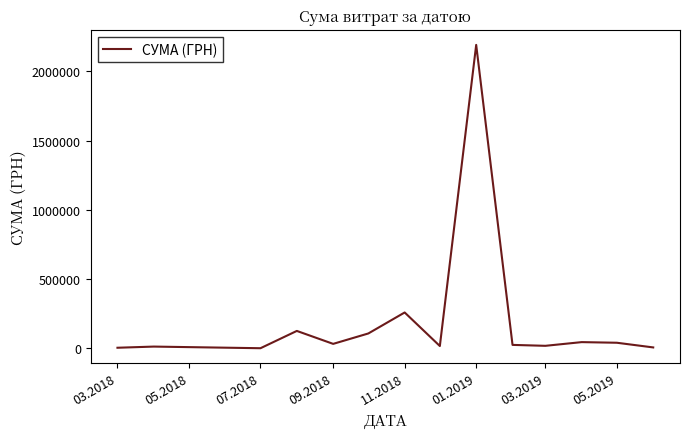

What is the difference between the maximum and minimum values?

2189764.8